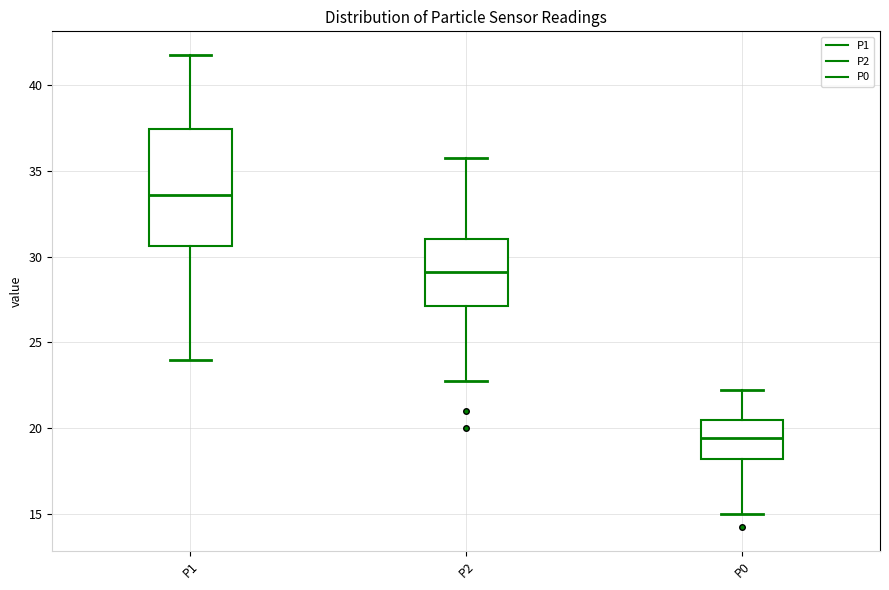

Which box is the tallest, from its lower edge to its upper edge?

P1